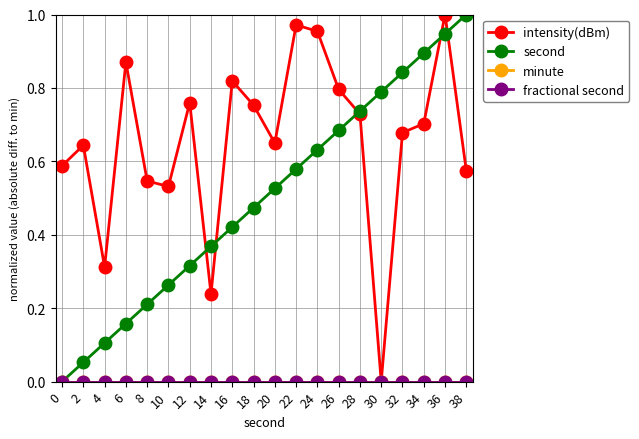

Reading right to left, extract all data points from this chart.

intensity(dBm): 0.6	1.0	0.7	0.7	0.0	0.7	0.8	1.0	1.0	0.6	0.8	0.8	0.2	0.8	0.5	0.5	0.9	0.3	0.6	0.6
second: 1.0	0.9	0.9	0.8	0.8	0.7	0.7	0.6	0.6	0.5	0.5	0.4	0.4	0.3	0.3	0.2	0.2	0.1	0.1	0.0
minute: 0.0	0.0	0.0	0.0	0.0	0.0	0.0	0.0	0.0	0.0	0.0	0.0	0.0	0.0	0.0	0.0	0.0	0.0	0.0	0.0
fractional second: 0.0	0.0	0.0	0.0	0.0	0.0	0.0	0.0	0.0	0.0	0.0	0.0	0.0	0.0	0.0	0.0	0.0	0.0	0.0	0.0